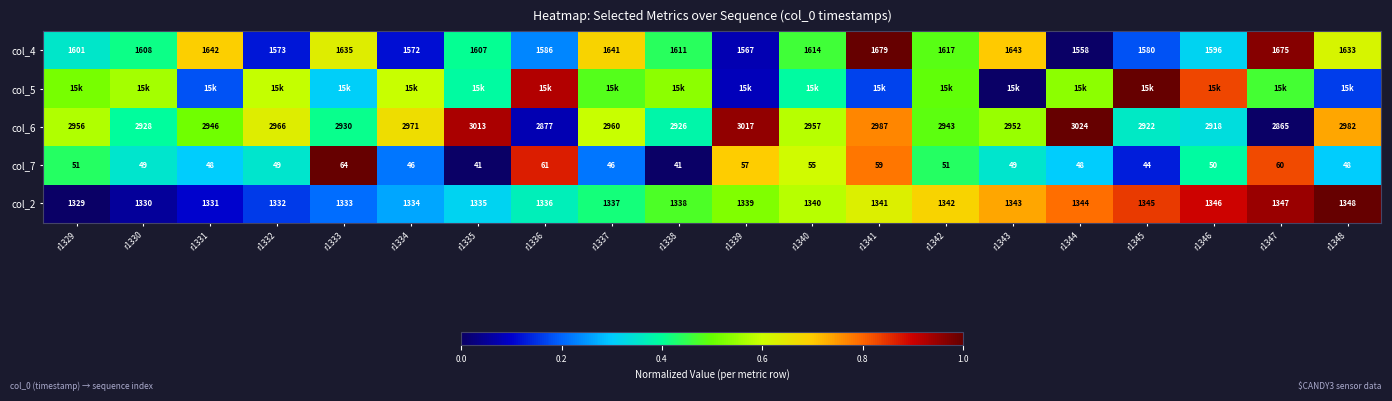

How many values in the col_6 series are below 2956?

10